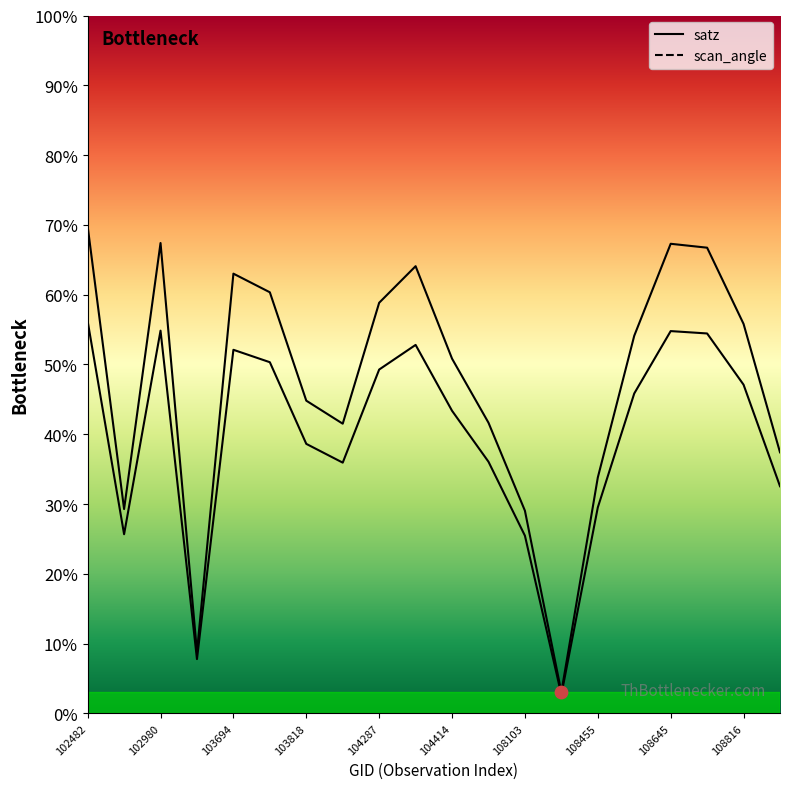

At which category is the sum across all series the highest?

102482